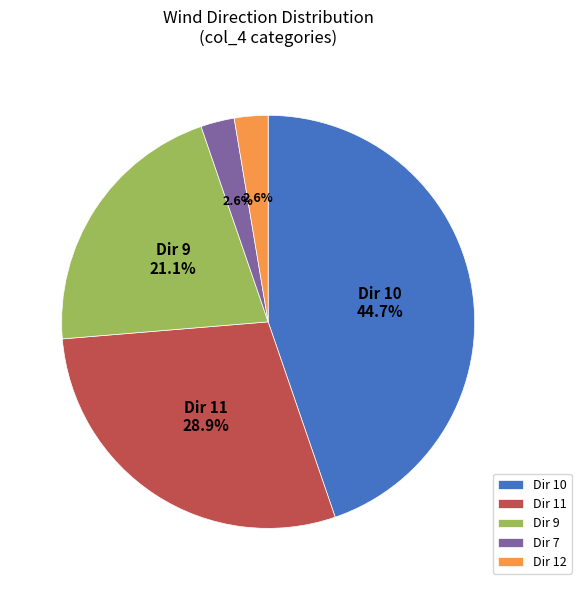

Between Dir 10 and Dir 12, which is larger?

Dir 10